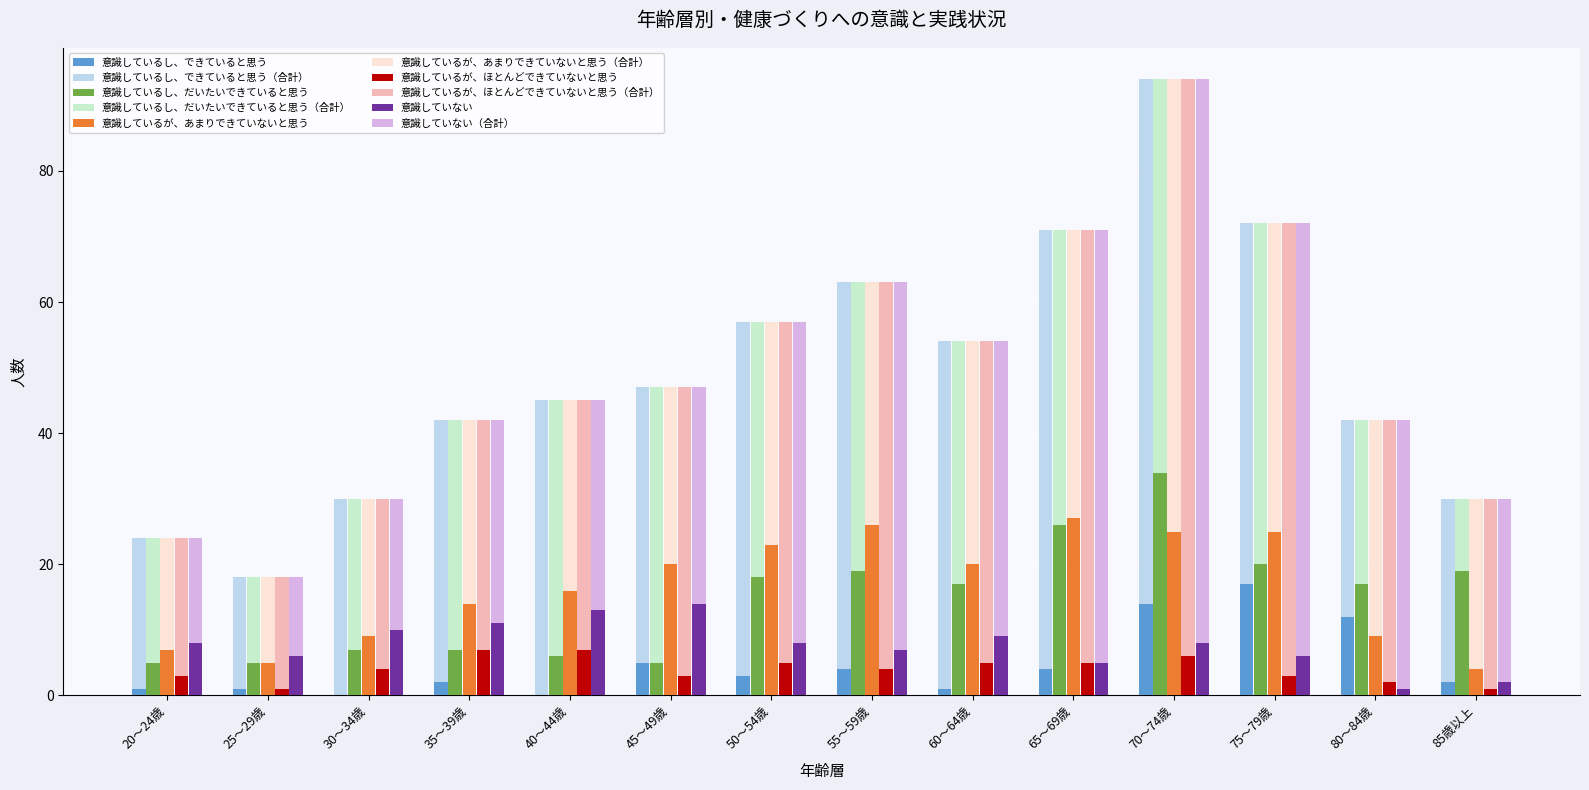

At which category is the sum across all series the highest?

70～74歳